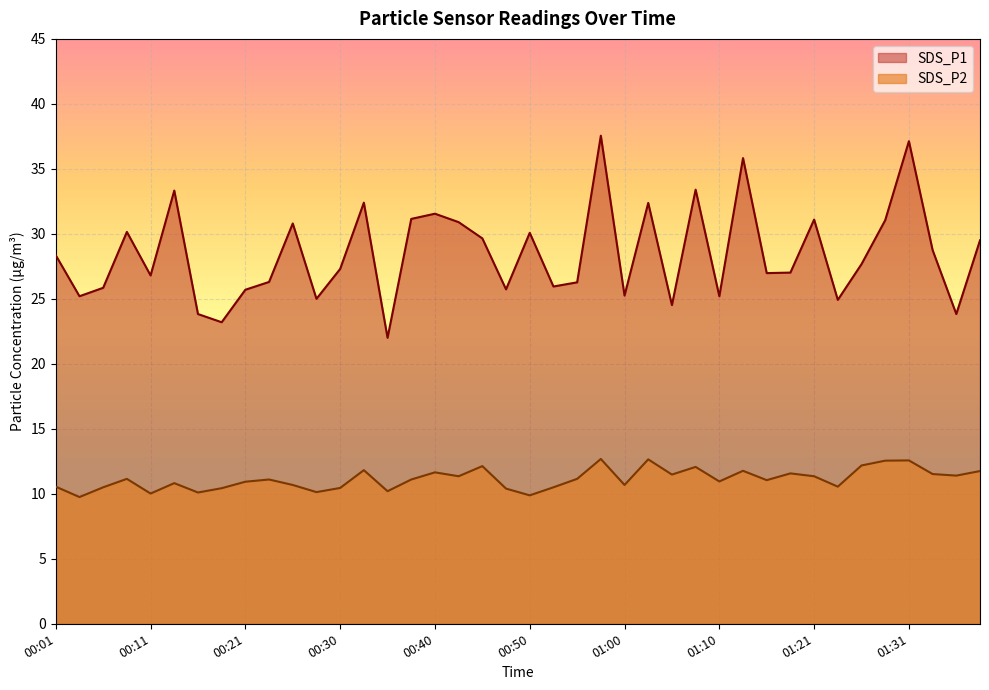

What is the sum of all SDS_P2 values?

445.6